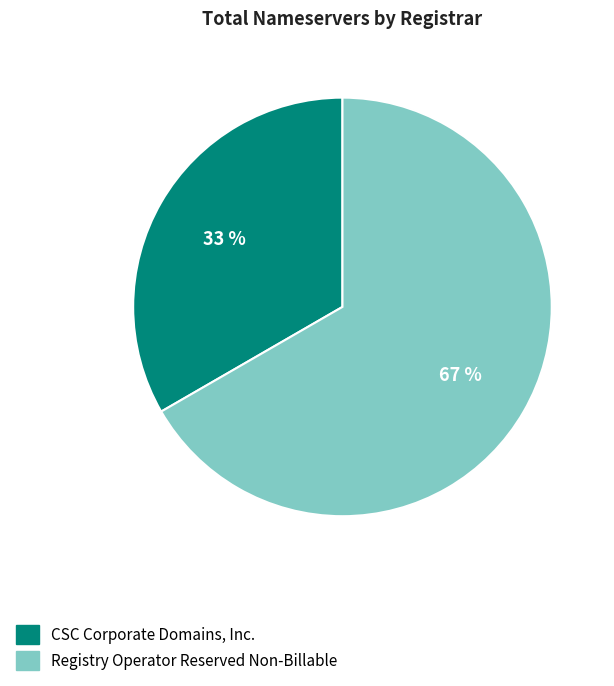

Is there a majority slice in this chart?

Yes